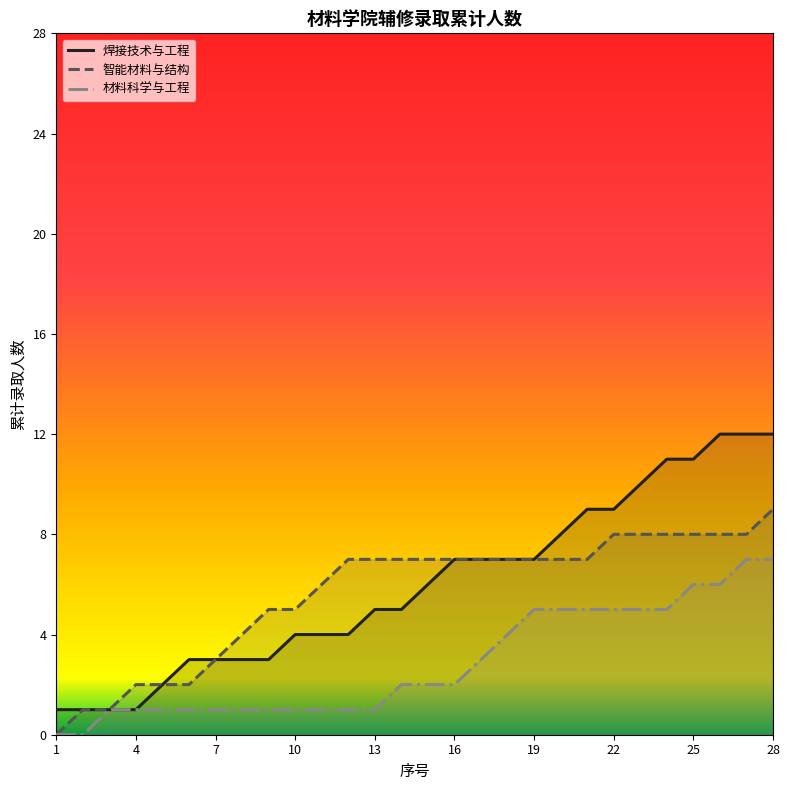

True or false: 焊接技术与工程 has a value of 7 at 13.

False